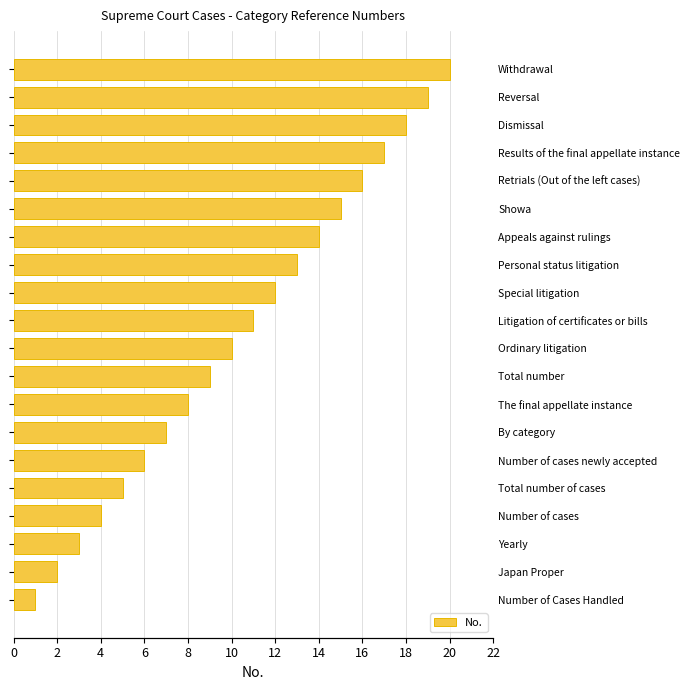

How many distinct data groups are displayed?

1